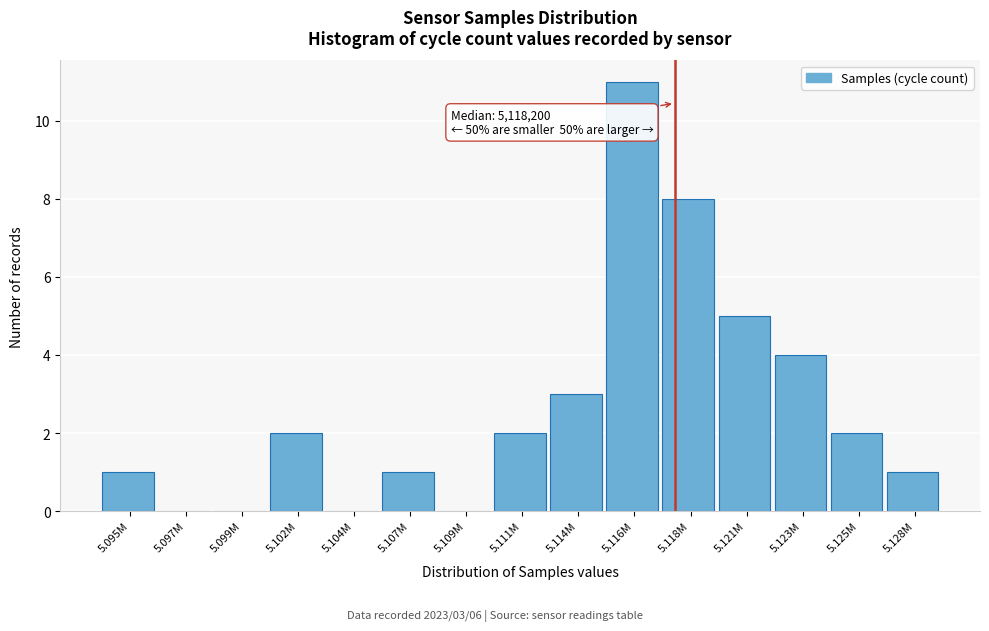

Reading right to left, what are all the values shown in this chart?

5.128M=1	5.125M=2	5.123M=4	5.121M=5	5.118M=8	5.116M=11	5.114M=3	5.111M=2	5.109M=0	5.107M=1	5.104M=0	5.102M=2	5.099M=0	5.097M=0	5.095M=1